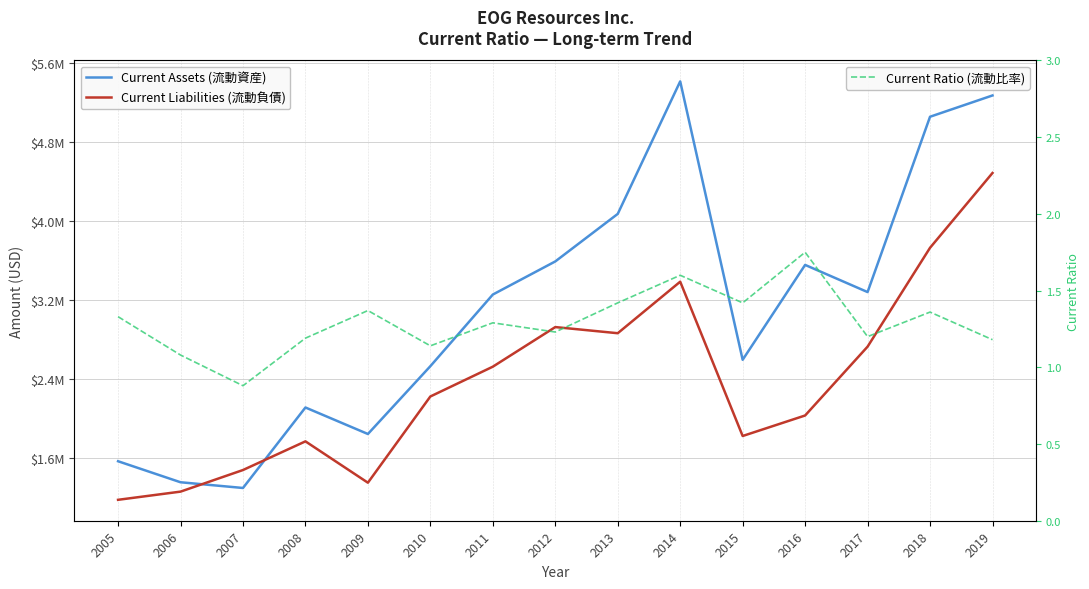

Reading right to left, transcribe all the data shown in this chart.

Current Assets (流動資産): 5273339.0	5057390.0	3279108.0	3554603.0	2592244.0	5416021.0	4072015.0	3589884.0	3253938.0	2527446.0	1839541.0	2108451.0	1292039.0	1350080.0	1563238.0
Current Liabilities (流動負債): 4486988.0	3728364.0	2725542.0	2027291.0	1819287.0	3384308.0	2861716.0	2924058.0	2522319.0	2220099.0	1345560.0	1764916.0	1474170.0	1255012.0	1172041.0
Current Ratio (流動比率): 1.2	1.4	1.2	1.8	1.4	1.6	1.4	1.2	1.3	1.1	1.4	1.2	0.9	1.1	1.3